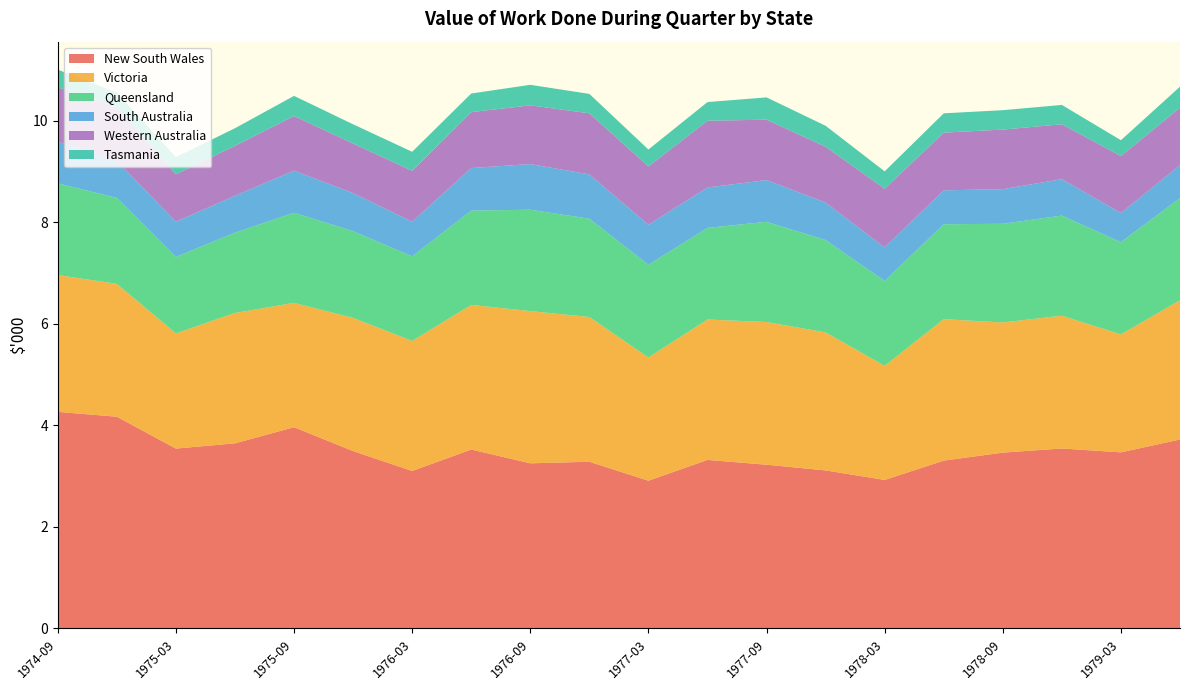

Reading left to right, what are all the values shown in this chart?

New South Wales: 1974-09=4265880	1974-12=4169901	1975-03=3542552	1975-06=3645507	1975-09=3963271	1975-12=3492999	1976-03=3101868	1976-06=3523789	1976-09=3252451	1976-12=3283241	1977-03=2909429	1977-06=3319083	1977-09=3224788	1977-12=3112452	1978-03=2925065	1978-06=3305612	1978-09=3462931	1978-12=3544476	1979-03=3468223	1979-06=3721760
Victoria: 1974-09=2693862	1974-12=2616164	1975-03=2268335	1975-06=2567854	1975-09=2448288	1975-12=2622806	1976-03=2560608	1976-06=2847848	1976-09=2997809	1976-12=2850264	1977-03=2427354	1977-06=2764716	1977-09=2810207	1977-12=2717412	1978-03=2247401	1978-06=2785046	1978-09=2563627	1978-12=2614352	1979-03=2322482	1979-06=2741366
Queensland: 1974-09=1806661	1974-12=1692634	1975-03=1506538	1975-06=1581569	1975-09=1775563	1975-12=1708677	1976-03=1665732	1976-06=1857751	1976-09=1995966	1976-12=1936484	1977-03=1825666	1977-06=1805180	1977-09=1973999	1977-12=1819002	1978-03=1672149	1978-06=1869351	1978-09=1942901	1978-12=1972025	1979-03=1817274	1979-06=2012749
South Australia: 1974-09=823045	1974-12=727518	1975-03=692302	1975-06=726253	1975-09=828949	1975-12=749871	1976-03=680704	1976-06=837595	1976-09=898749	1976-12=872178	1977-03=788039	1977-06=796053	1977-09=821358	1977-12=737851	1978-03=659406	1978-06=667841	1978-09=681969	1978-12=717185	1979-03=573369	1979-06=648229
Western Australia: 1974-09=1067423	1974-12=1060289	1975-03=935213	1975-06=982295	1975-09=1075983	1975-12=975637	1976-03=1003220	1976-06=1100950	1976-09=1156592	1976-12=1202485	1977-03=1148270	1977-06=1313531	1977-09=1189169	1977-12=1099048	1978-03=1155879	1978-06=1136856	1978-09=1173000	1978-12=1080976	1979-03=1121876	1979-06=1130436
Tasmania: 1974-09=348584	1974-12=285533	1975-03=336918	1975-06=348028	1975-09=396080	1975-12=378859	1976-03=374971	1976-06=366916	1976-09=404413	1976-12=382470	1977-03=333307	1977-06=367749	1977-09=438855	1977-12=413857	1978-03=342195	1978-06=379970	1978-09=382192	1978-12=381081	1979-03=311920	1979-06=415245